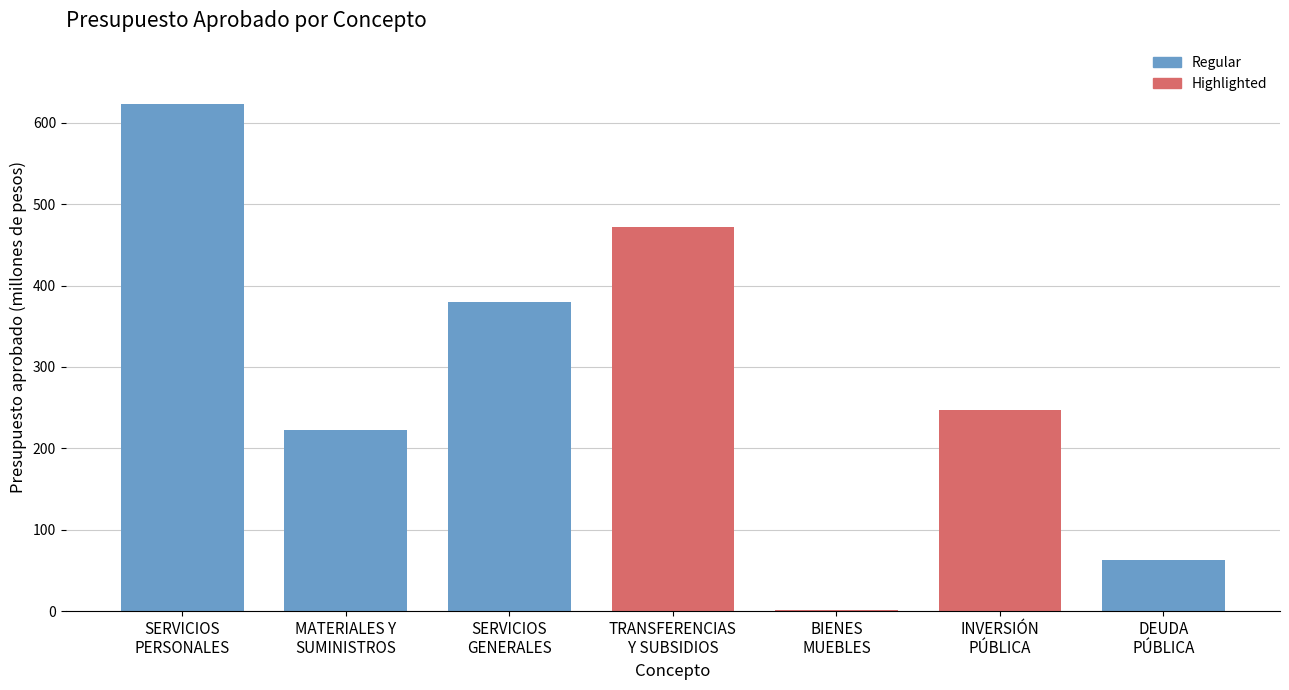

What is the maximum value shown in the chart?

622.5